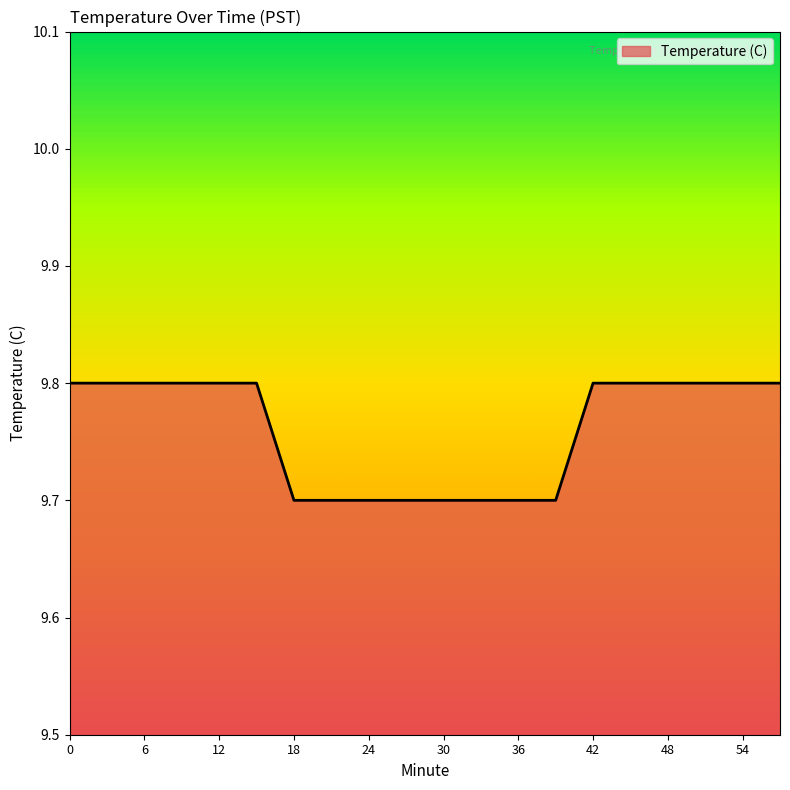

What is the greatest value displayed?

9.8